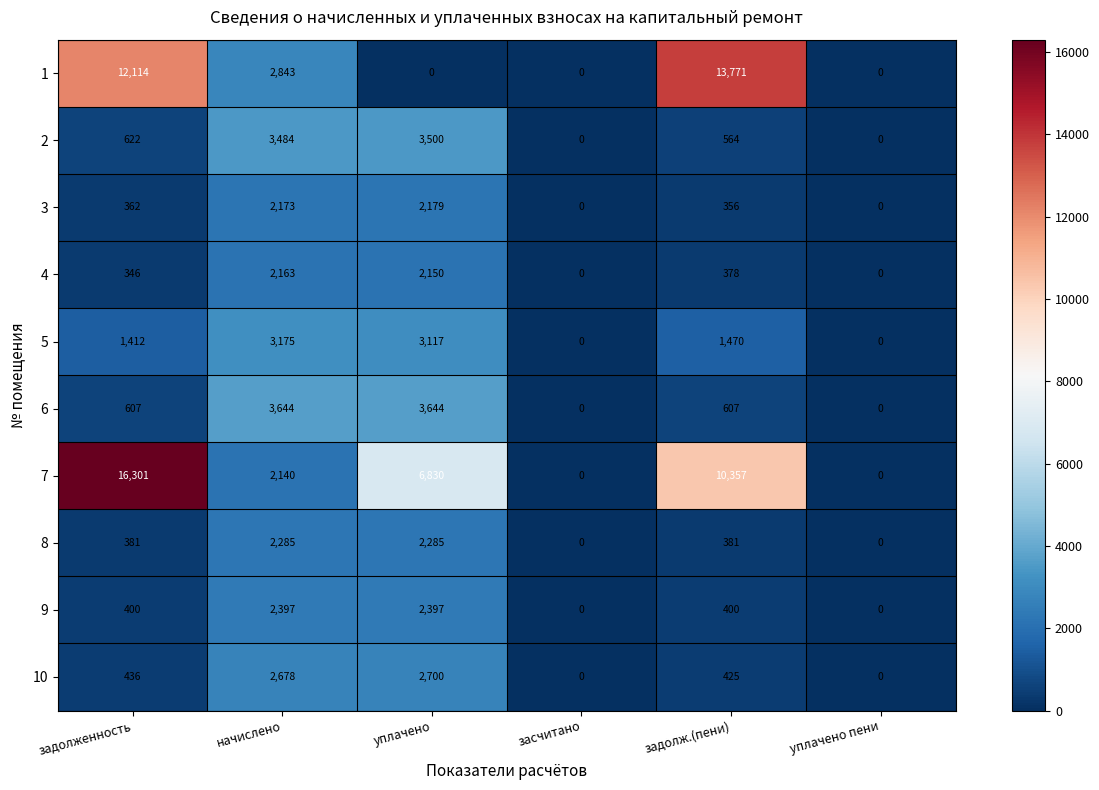

Which series has the largest total across all categories?

7